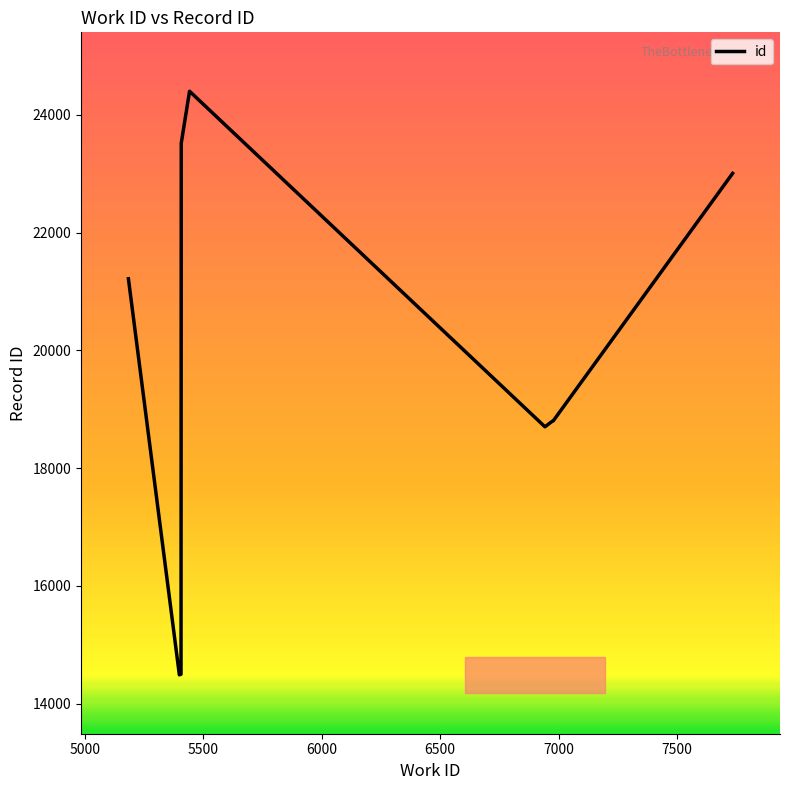

The chart shows a value of 23818 at 5500. True or false?

False